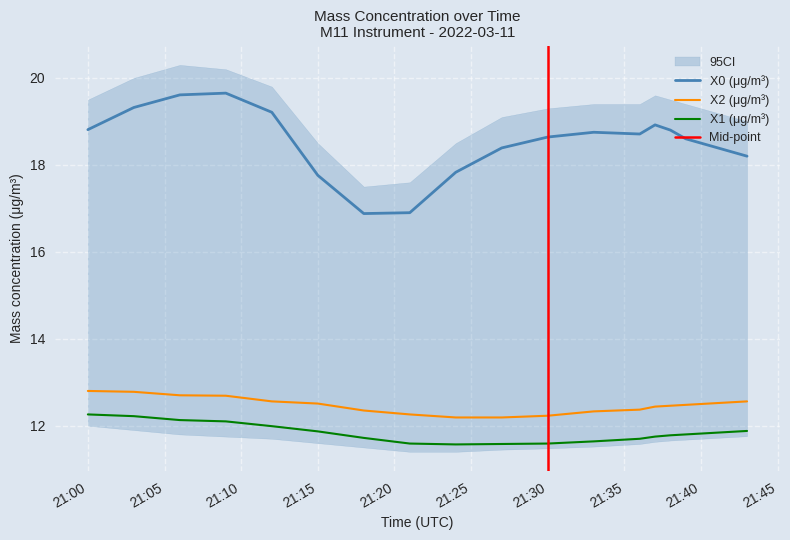

Read the X0 (μg/m³) value at 2022-03-11 21:09:00.

19.6